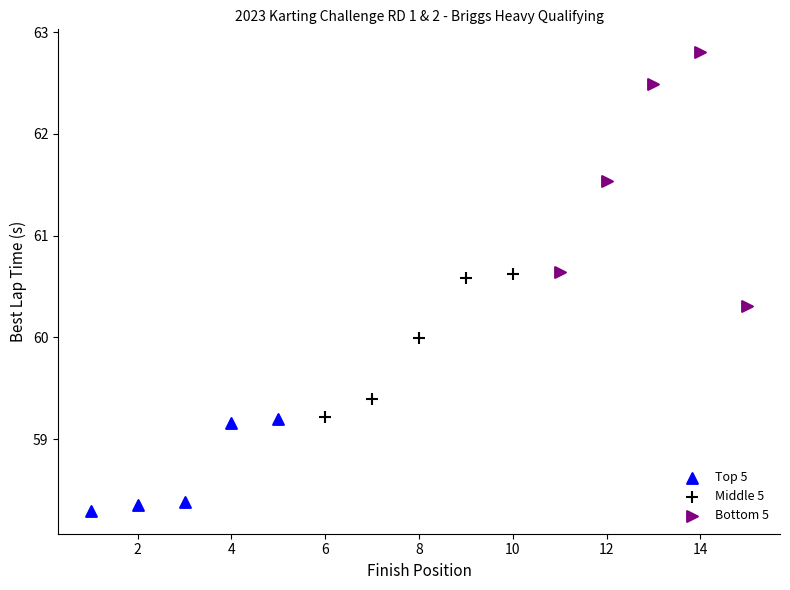

Which series has the largest Y range (max minus min)?

Bottom 5